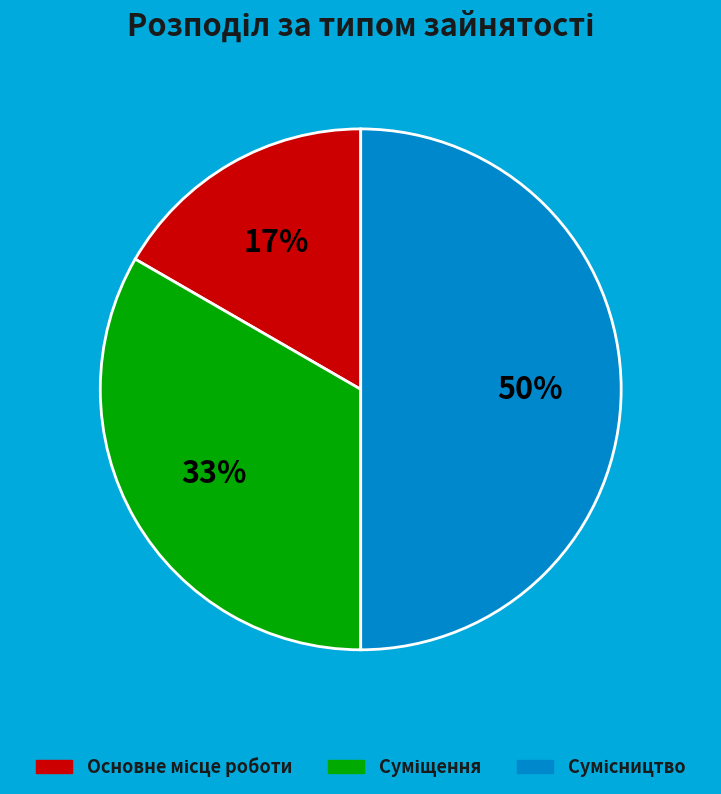

To the nearest percent, what is the difference between the largest and smallest slice percentages?

33%